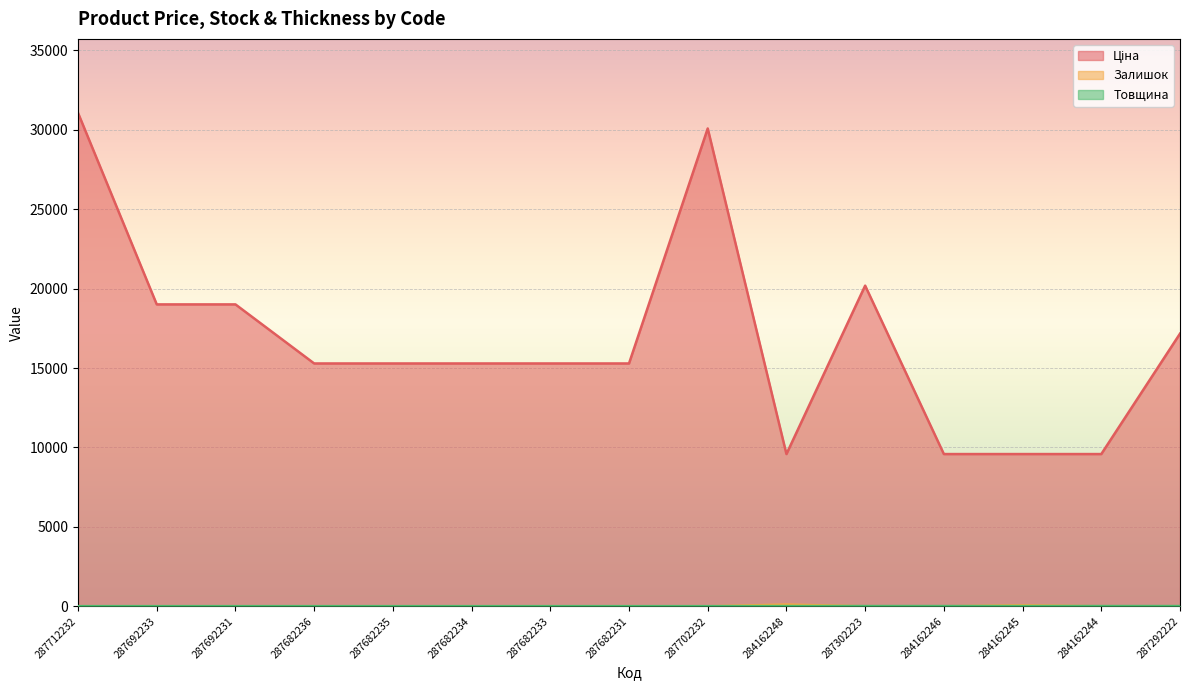

Reading left to right, extract all data points from this chart.

Ціна: 287712232=31058.4	287692233=19005.7	287692231=19005.7	287682236=15288.0	287682235=15288.0	287682234=15288.0	287682233=15288.0	287682231=15288.0	287702232=30077.8	284162248=9585.4	287302223=20186.0	284162246=9585.4	284162245=9585.4	284162244=9585.4	287292222=17165.0
Залишок: 287712232=0.0	287692233=0.0	287692231=0.0	287682236=0.0	287682235=0.0	287682234=0.0	287682233=0.0	287682231=0.0	287702232=0.0	284162248=114.0	287302223=1.0	284162246=0.0	284162245=67.0	284162244=1.0	287292222=5.0
Товщина: 287712232=12.0	287692233=12.0	287692231=12.0	287682236=12.0	287682235=12.0	287682234=12.0	287682233=12.0	287682231=12.0	287702232=12.0	284162248=18.0	287302223=18.0	284162246=18.0	284162245=18.0	284162244=18.0	287292222=18.0